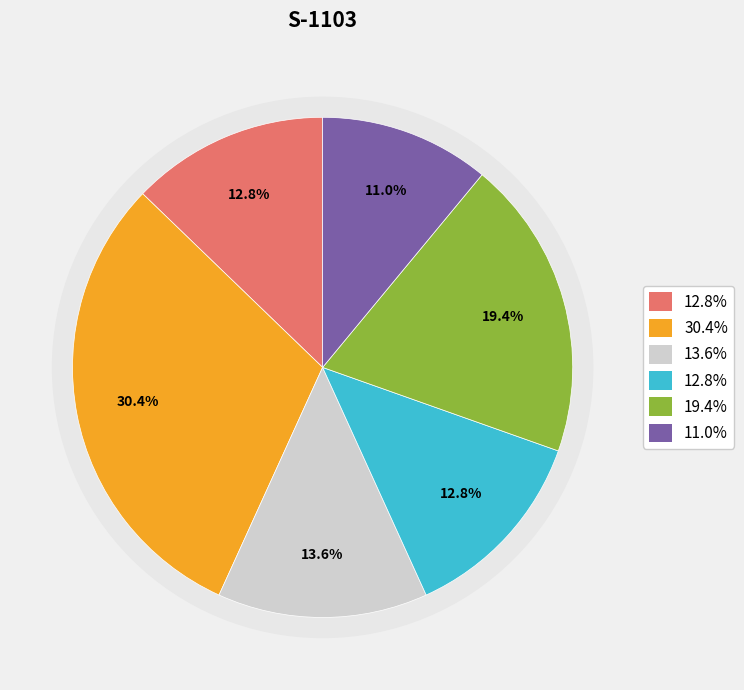

Does SEAT DEPTH represent more than half of the total?

No